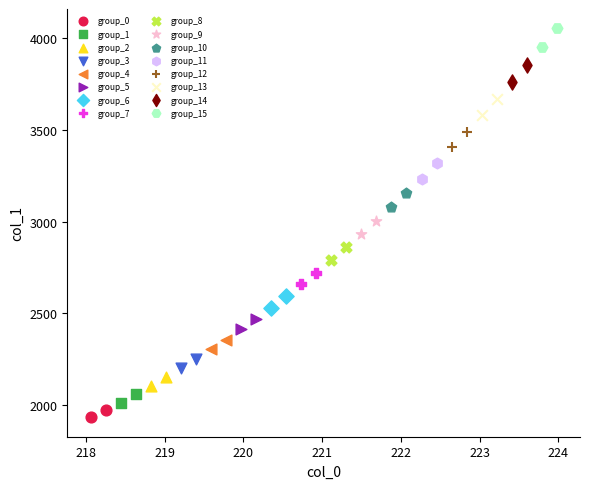

Which series reaches the minimum Y coordinate?

group_0